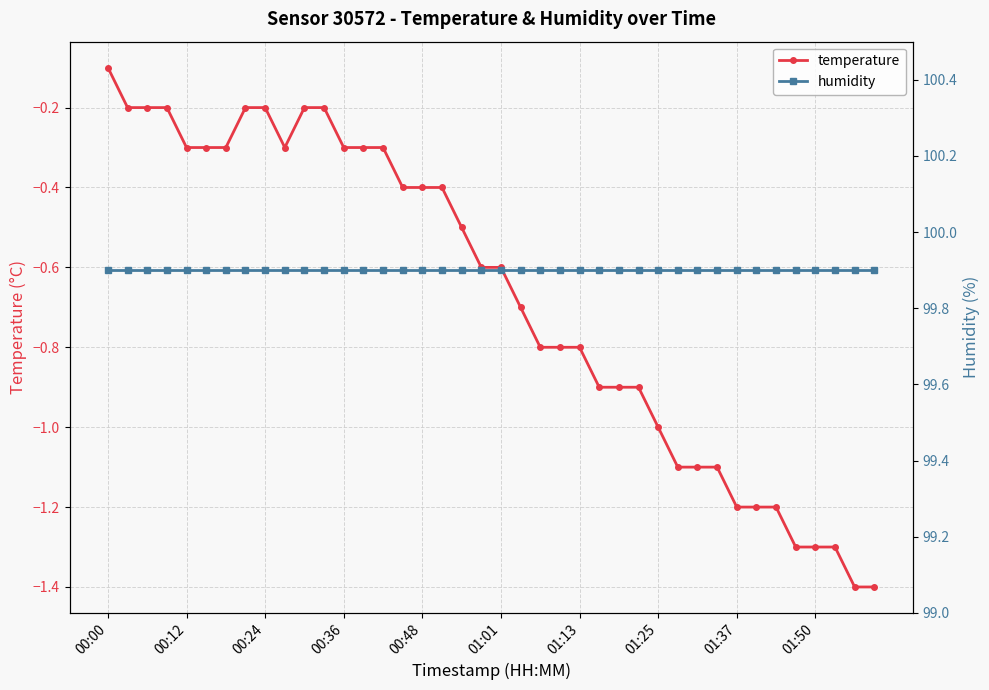

What is the lowest value of the temperature series?

-1.4